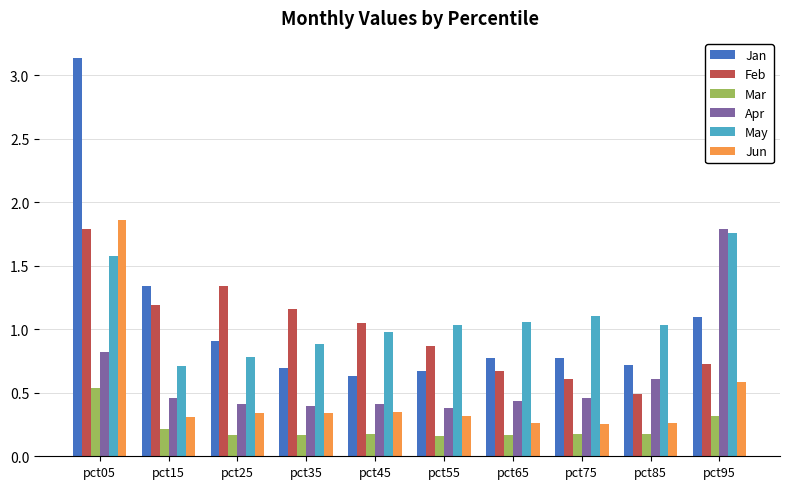

Count the Mar values in the range 0 to 1.

10